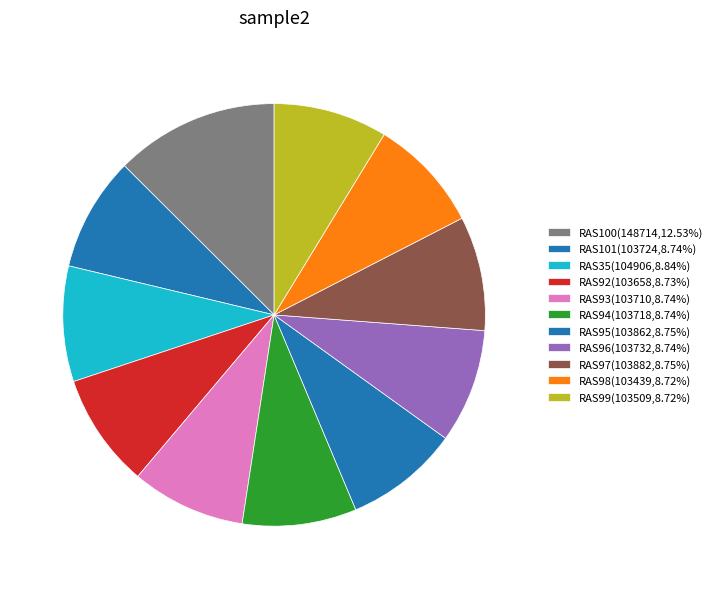

Is RAS98 the majority of the pie?

No